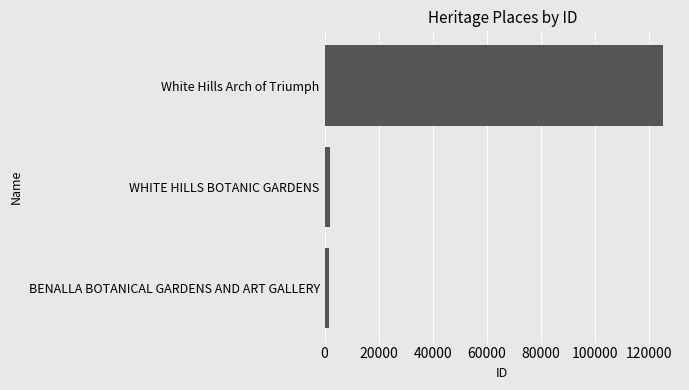

True or false: the data shows 125230 at White Hills Arch of Triumph.

True